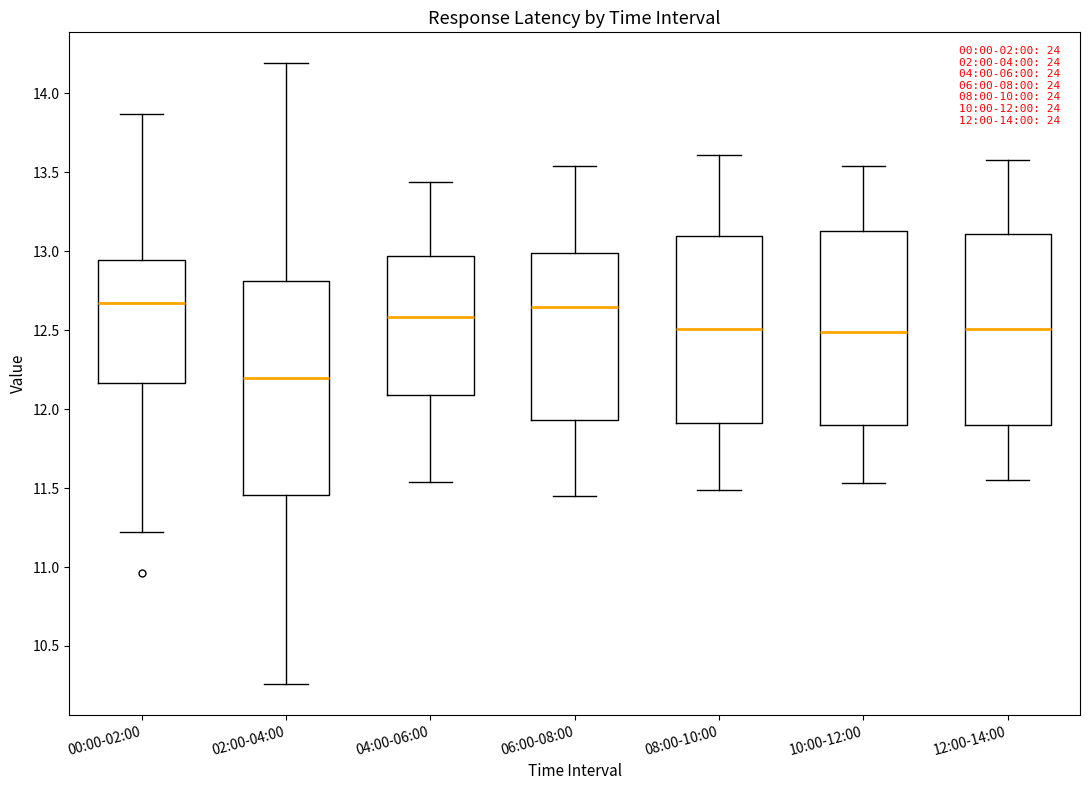

Comparing the boxes themselves (not the whiskers), which one is the tallest?

02:00-04:00